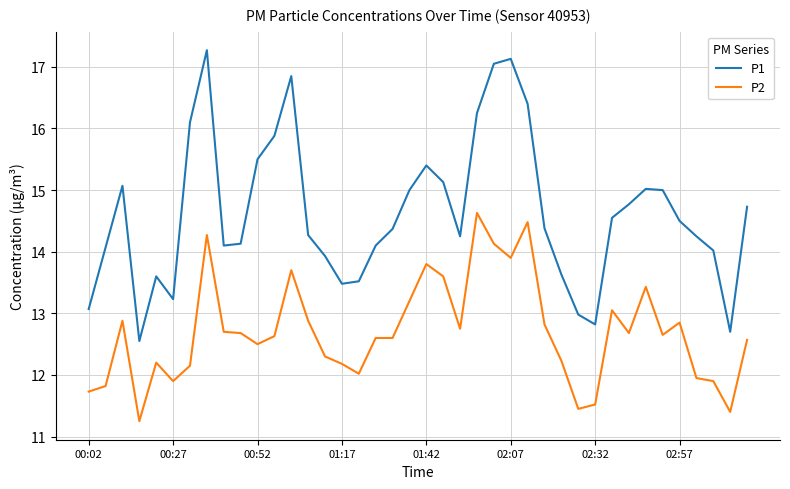

What is the maximum value shown in the chart?

17.3